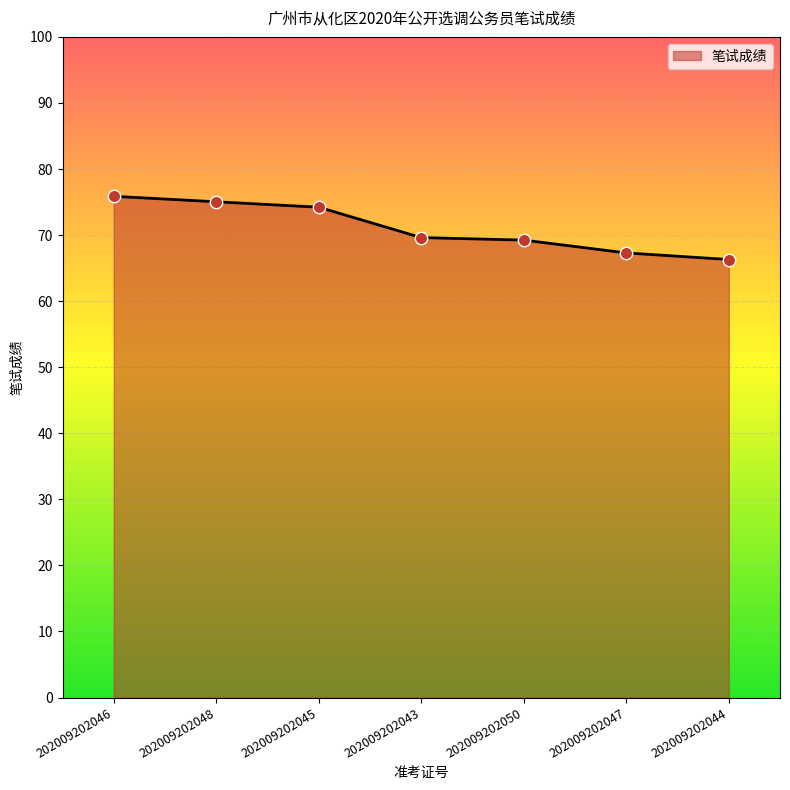

What is the change in value from 202009202048 to 202009202050?

-5.8